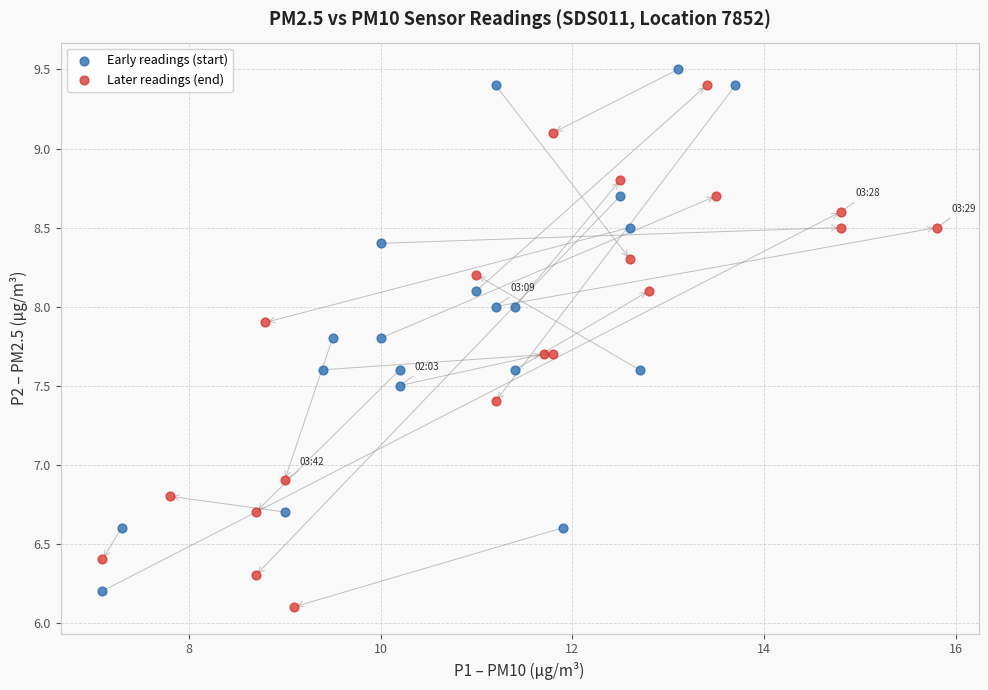

What are all the series names shown in the legend?

Early readings (start), Later readings (end)